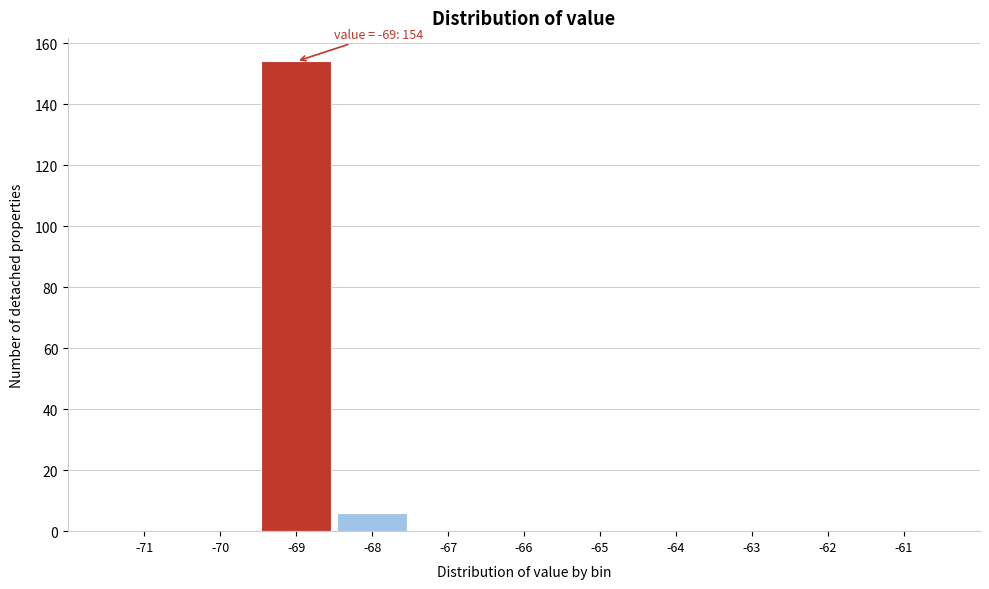

Reading right to left, list all the values displayed in this chart.

-61=0	-62=0	-63=0	-64=0	-65=0	-66=0	-67=0	-68=6	-69=154	-70=0	-71=0